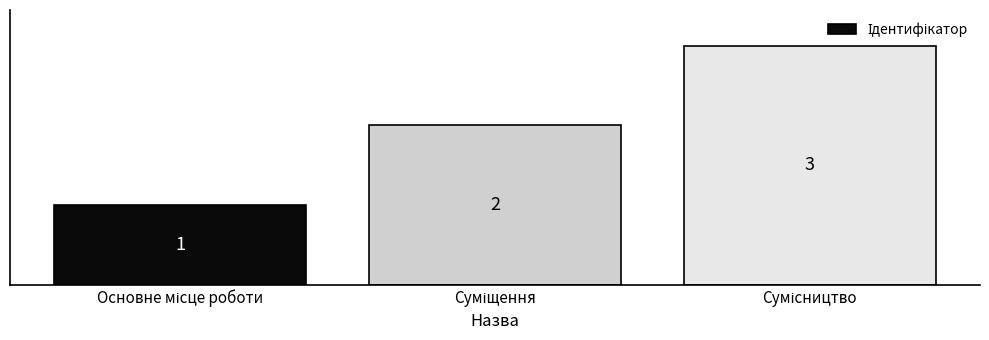

Reading left to right, list all the values displayed in this chart.

1	2	3